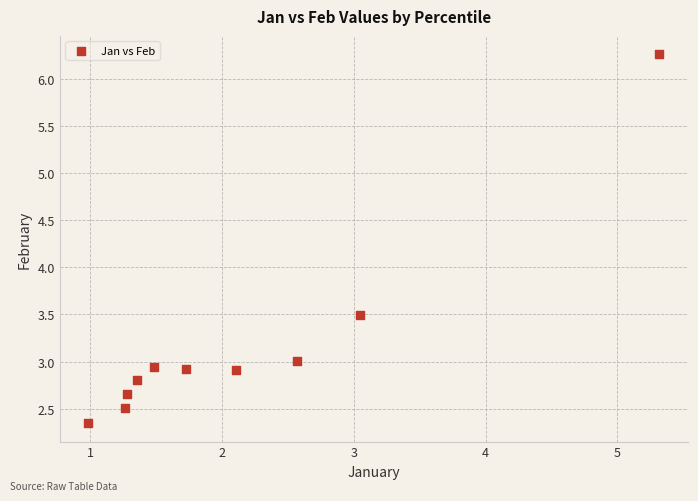

What is the range of Y values (max minus min)?

3.9